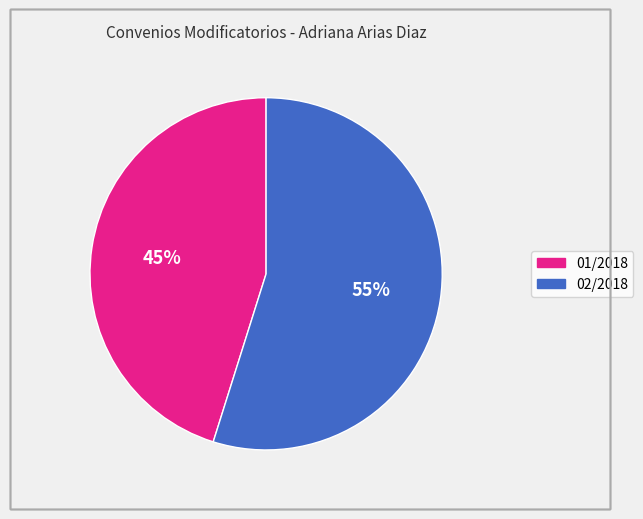

How many segments does this pie chart have?

2